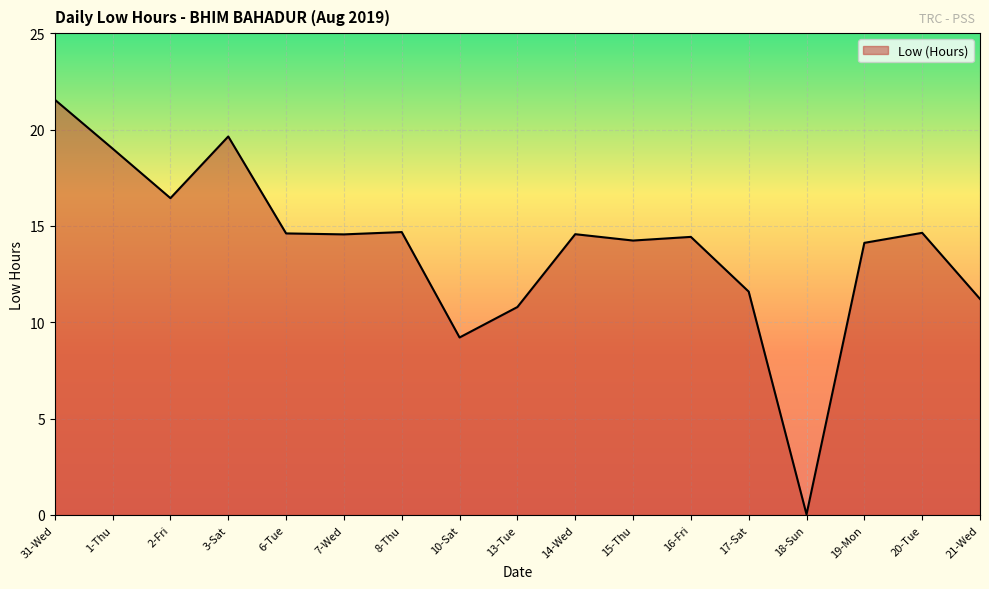

What is the difference between the values at 31-Wed and 10-Sat?

12.3